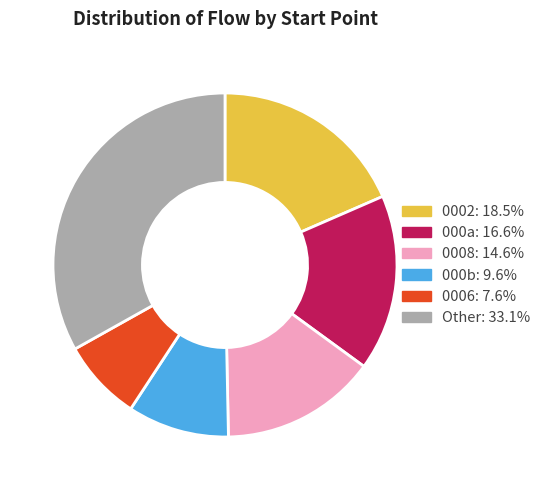

Is there a majority slice in this chart?

No